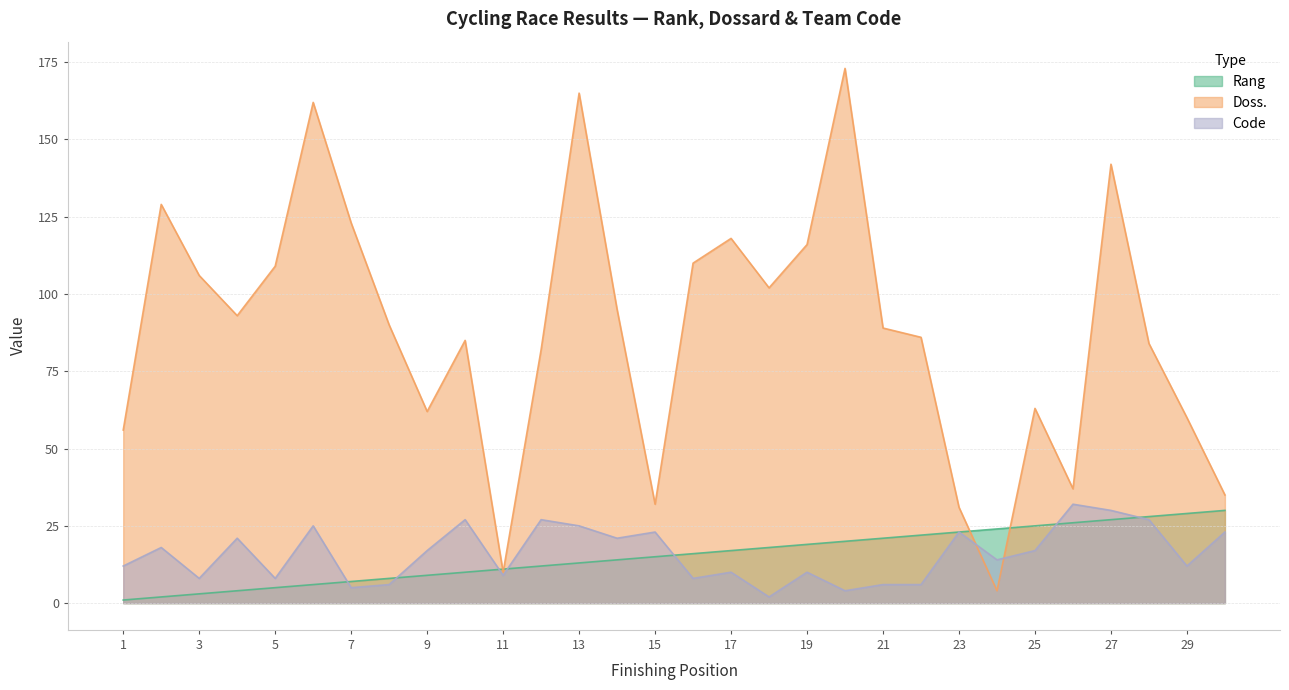

How many lines are shown in the chart?

3